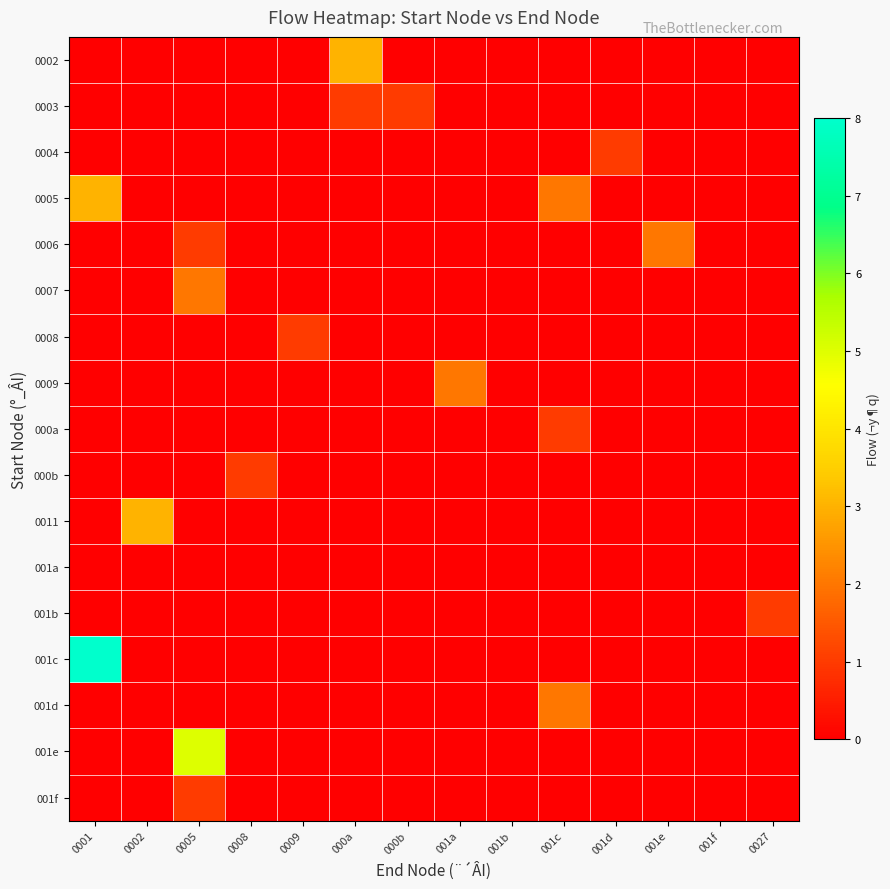

How many data points does each series have?

14